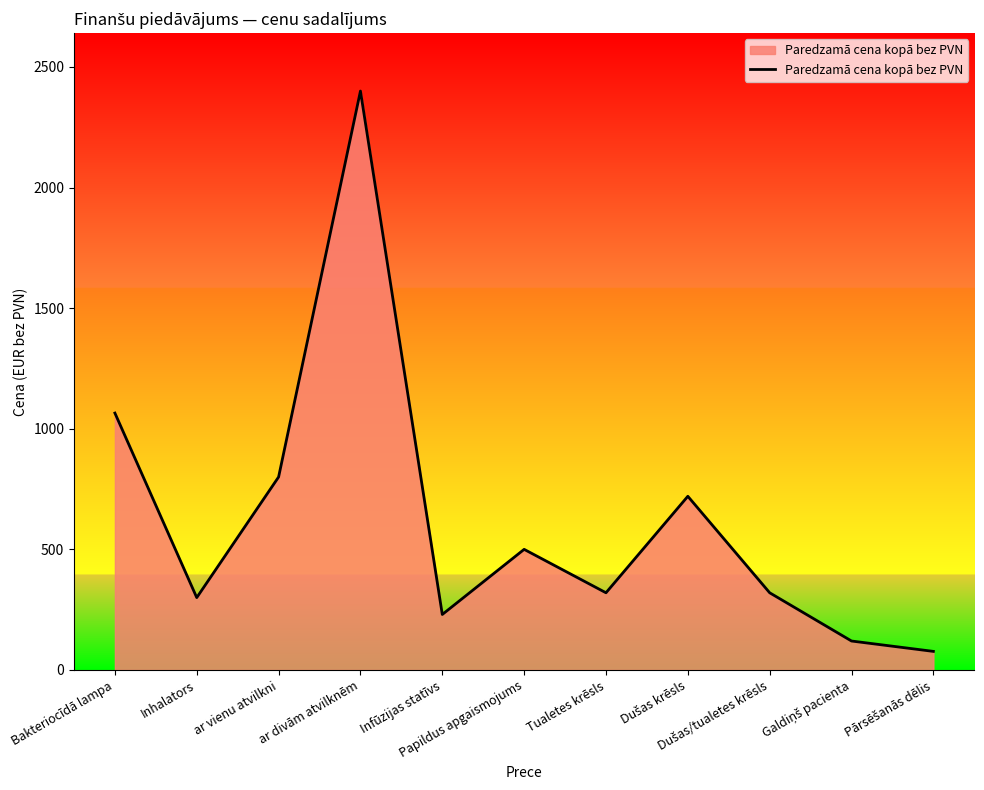

At which label does the data first exceed 320?

Bakteriocīdā lampa